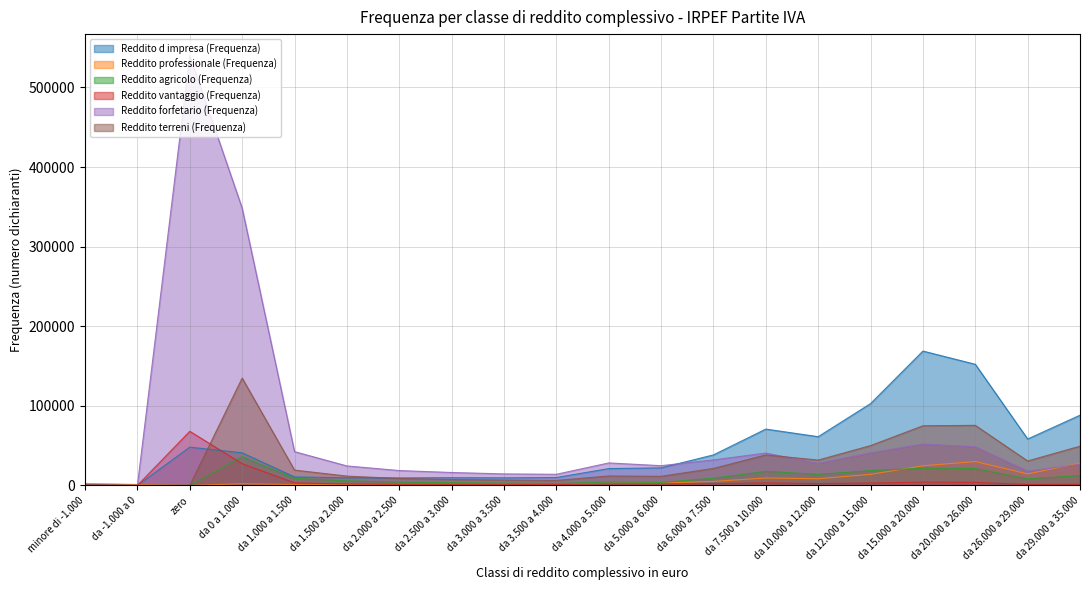

What is the sum of the Reddito vantaggio (Frequenza) values at da 29.000 a 35.000 and da 1.500 a 2.000?

3310